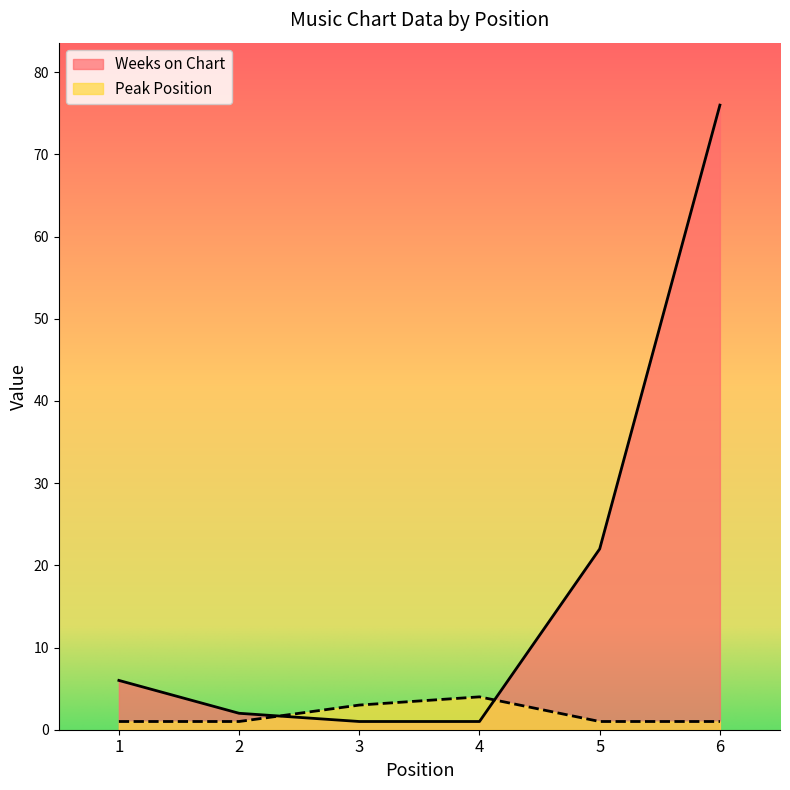

What is the average value of the Peak Position series?

2